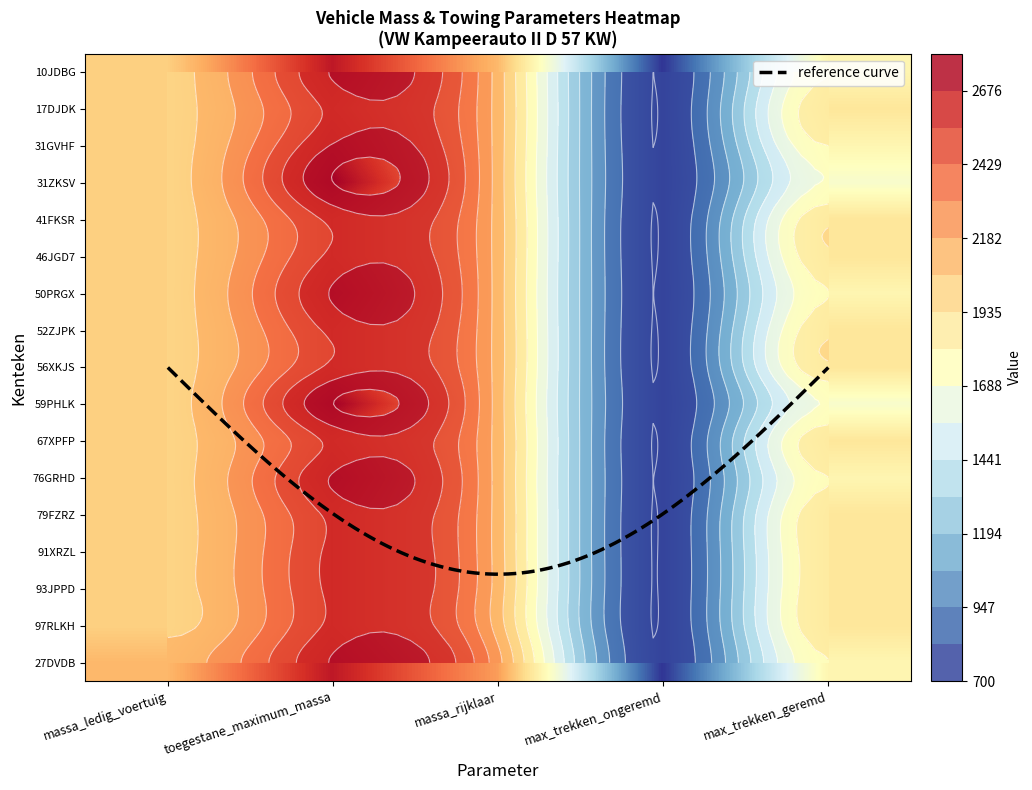

Which has a higher value, max_trekken_ongeremd or massa_ledig_voertuig?

massa_ledig_voertuig